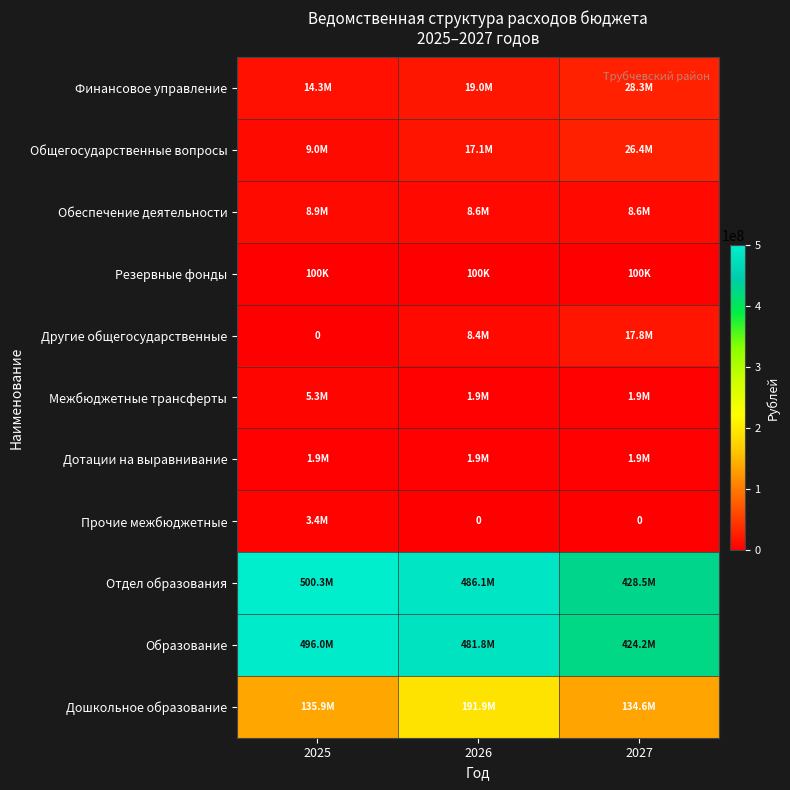

Is the value of Общегосударственные вопросы at 2026 greater than the value of Резервные фонды at 2025?

Yes